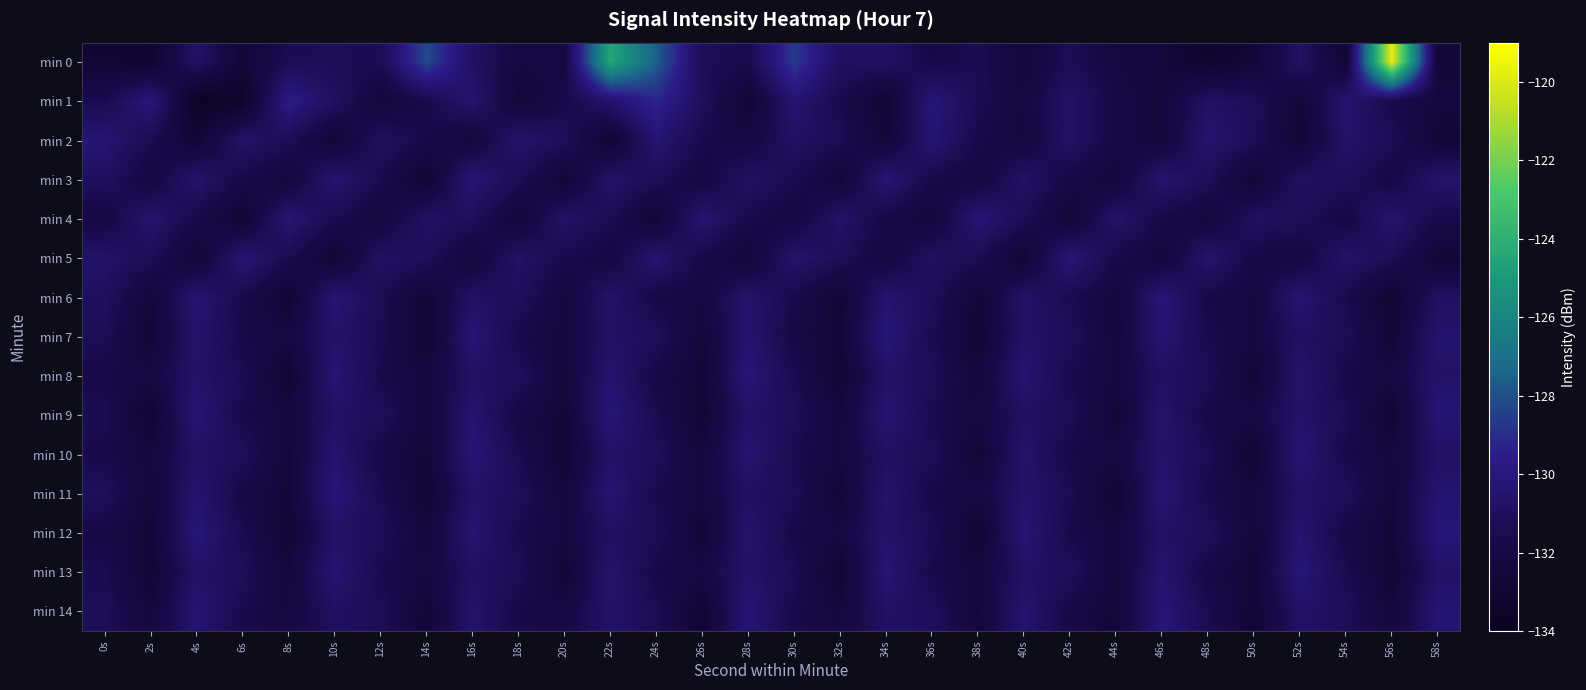

What is the spread (max minus min) of values at 44s?

2.4